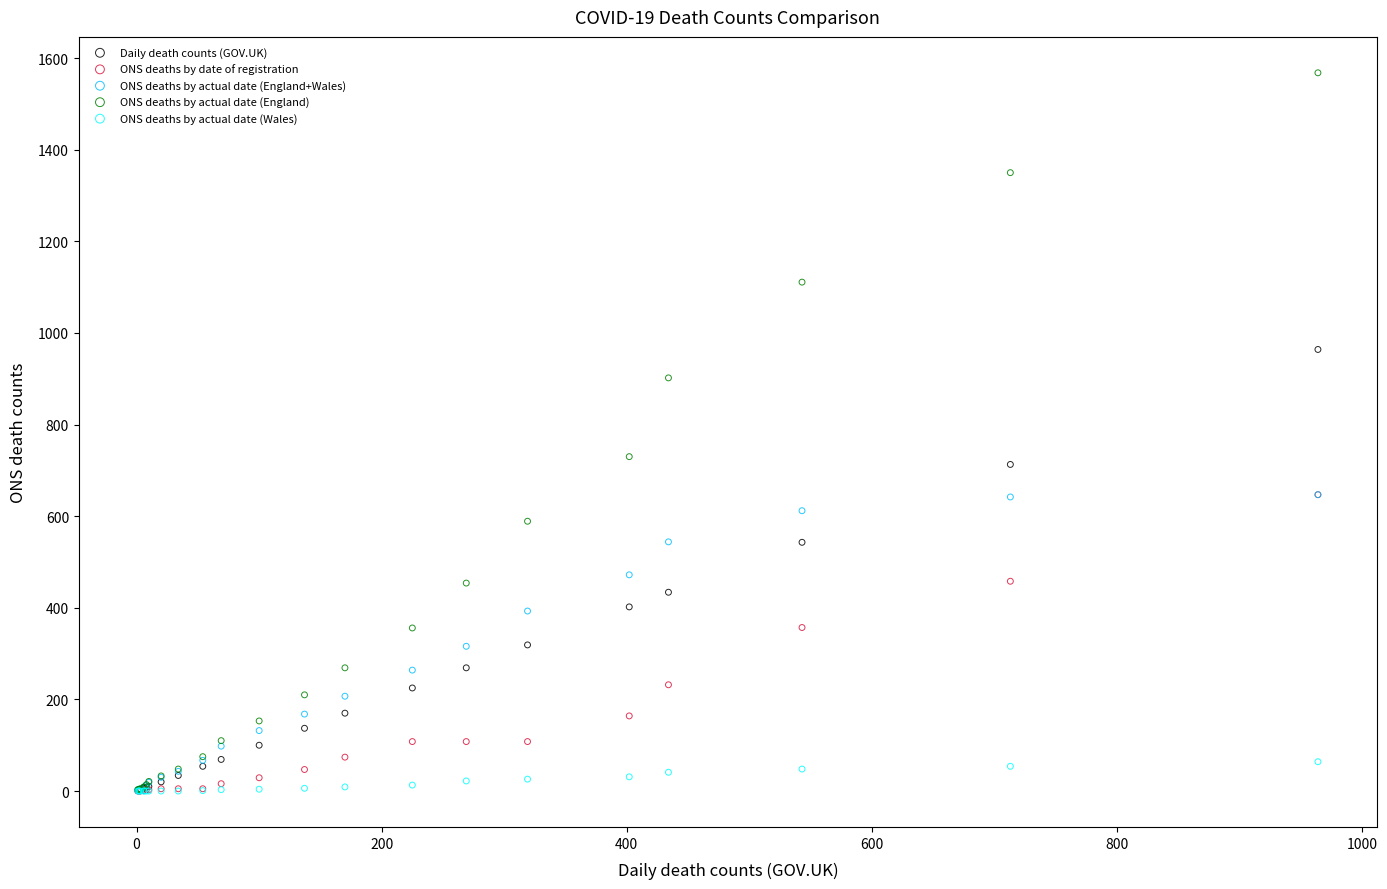

What are all the series names shown in the legend?

Daily death counts (GOV.UK), ONS deaths by date of registration, ONS deaths by actual date (England+Wales), ONS deaths by actual date (England), ONS deaths by actual date (Wales)